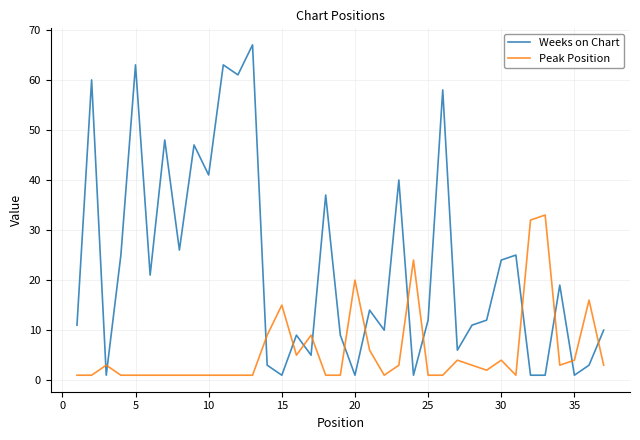

After their last crossing, which series has the higher values: Weeks on Chart or Peak Position?

Weeks on Chart